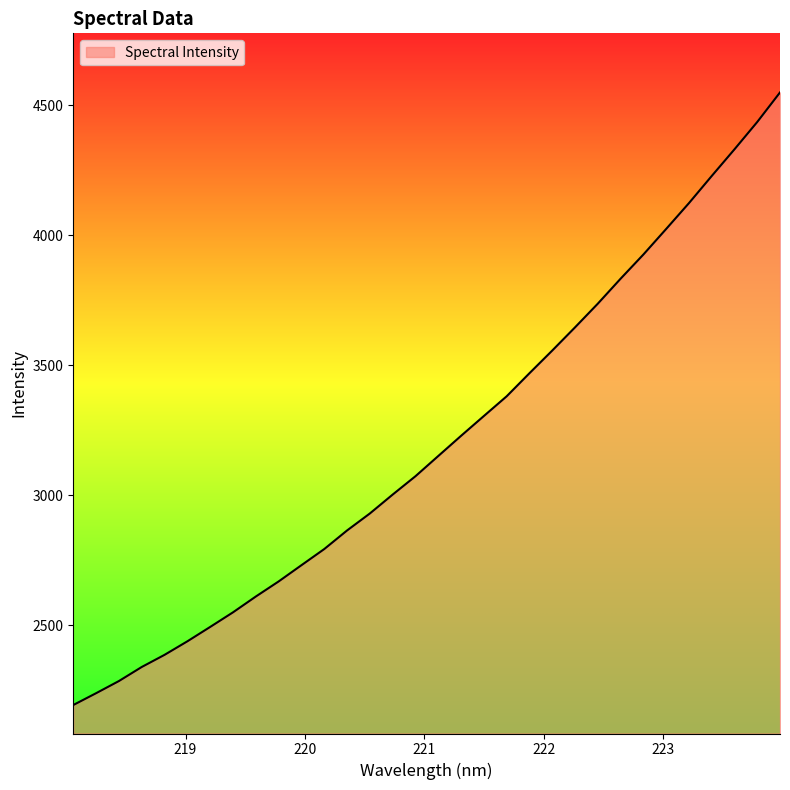

What is the difference between the maximum and minimum values?

2357.6